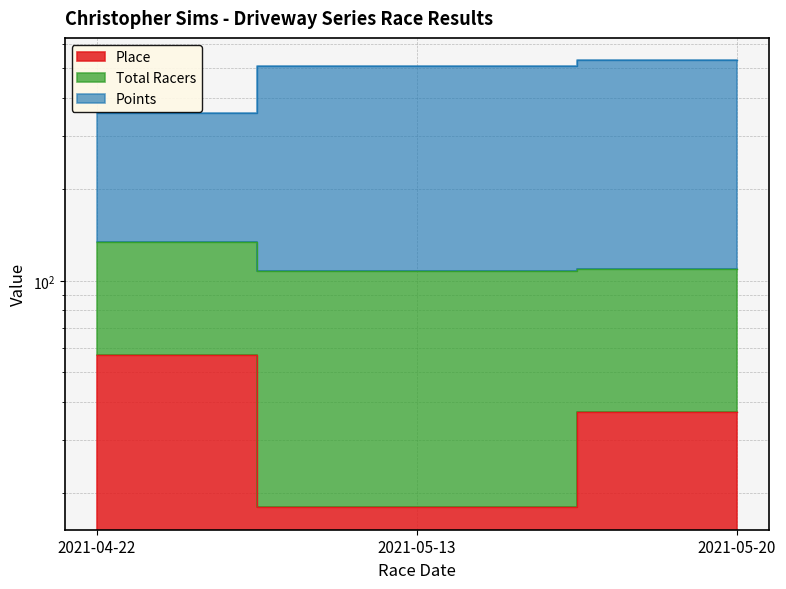

True or false: Place has a value of 57.0 at 2021-04-22.

True